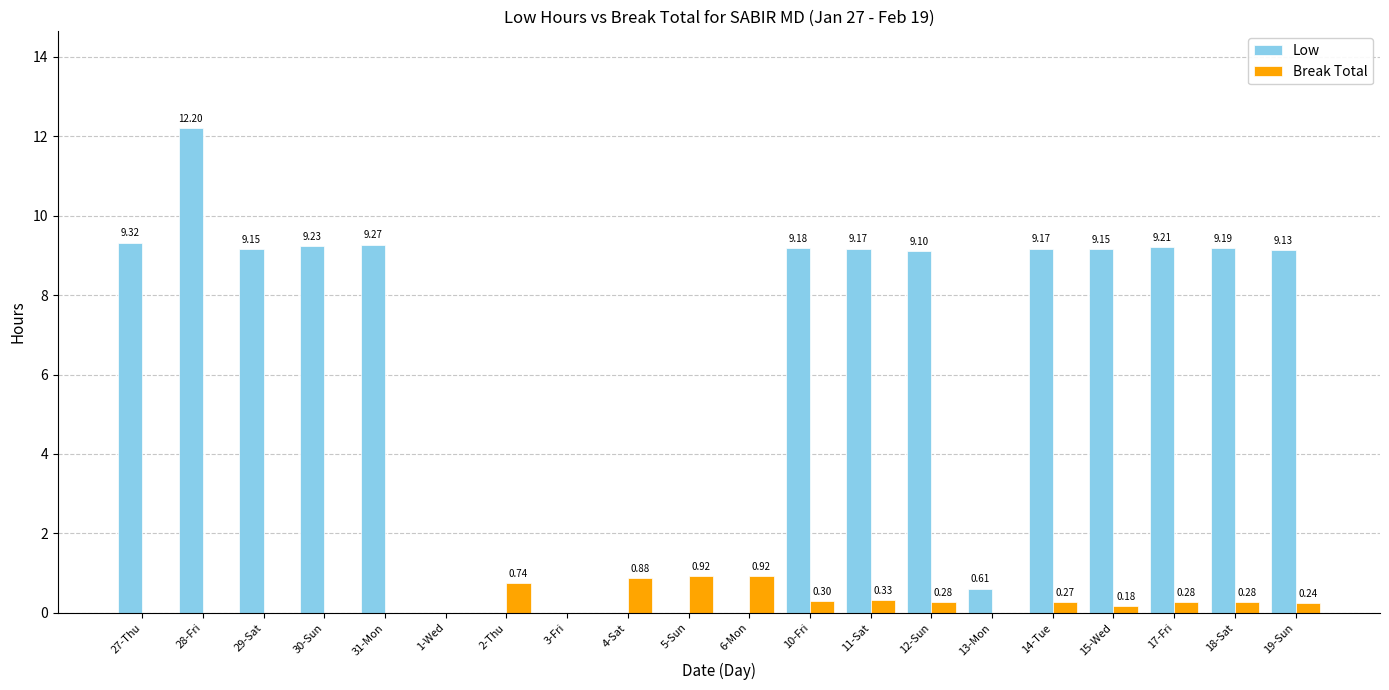

What is the average value of the Break Total series?

0.3